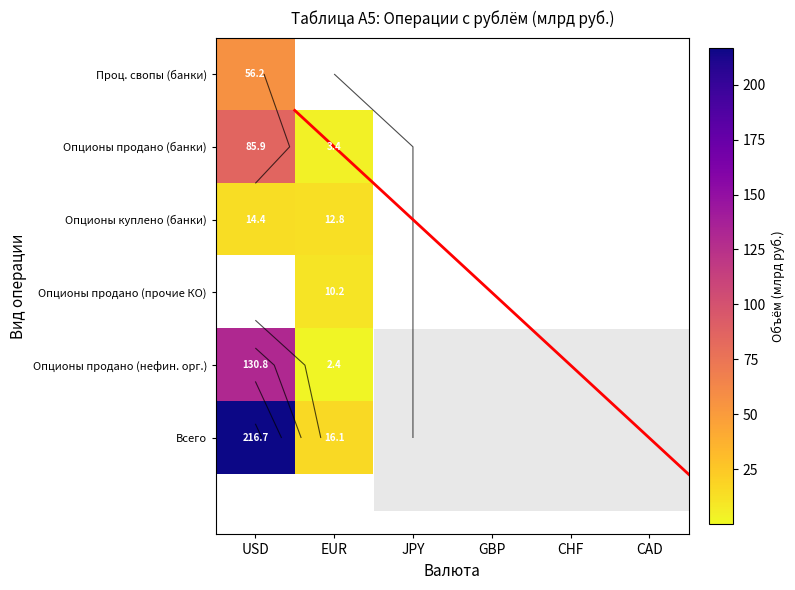

How many positive values does the Всего series have?

2